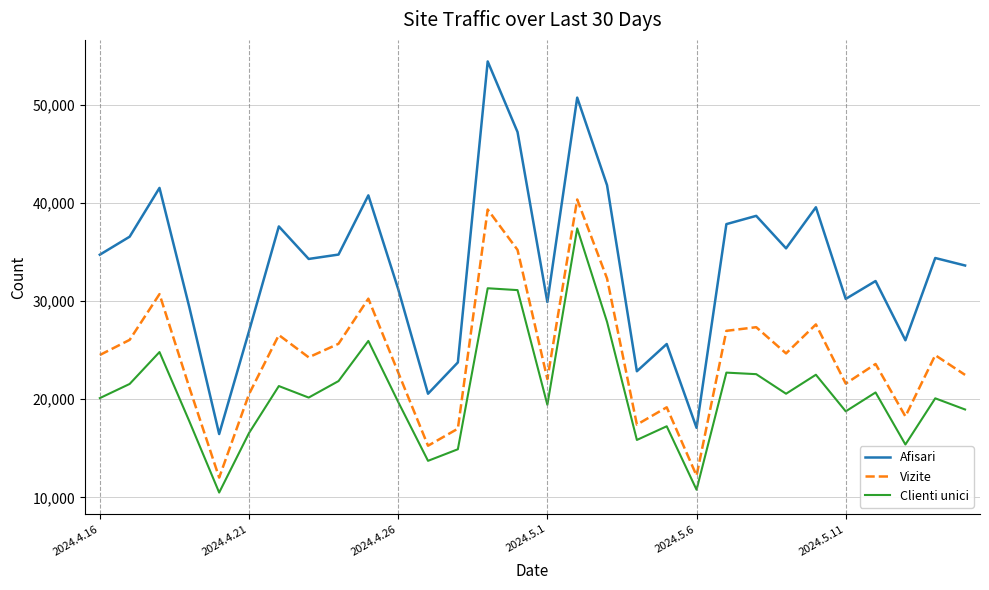

What is the greatest value displayed?

54406